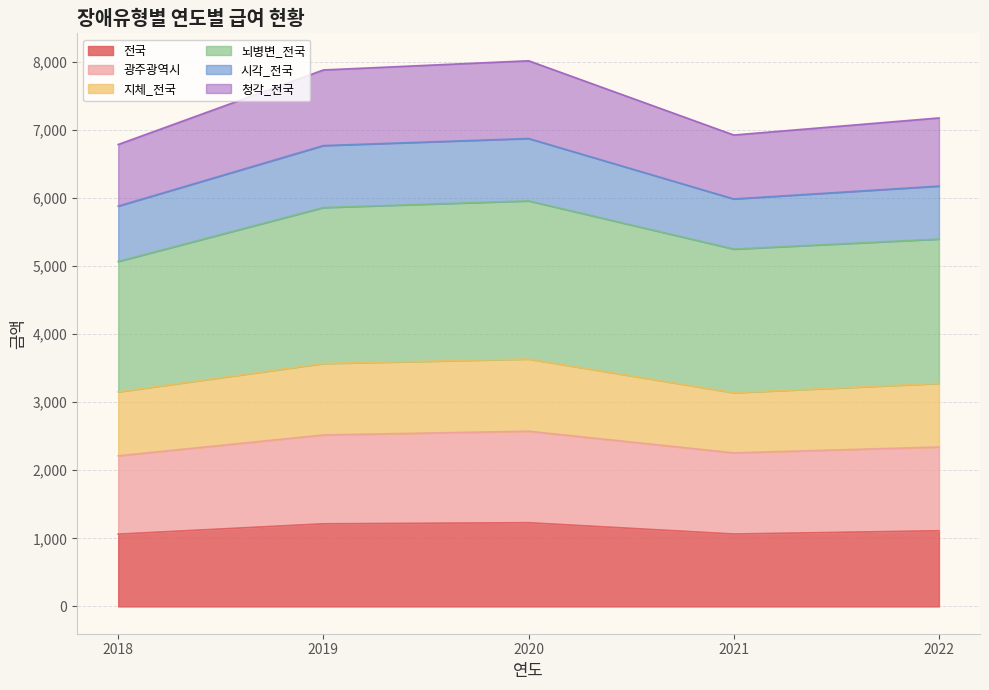

What is the highest value of the 전국 series?

1230